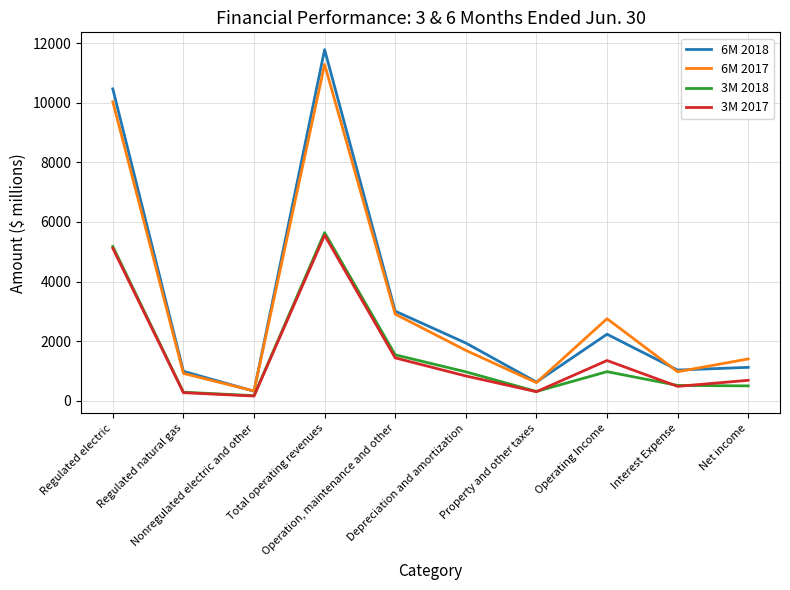

Which series has the widest spread of values?

6M 2018